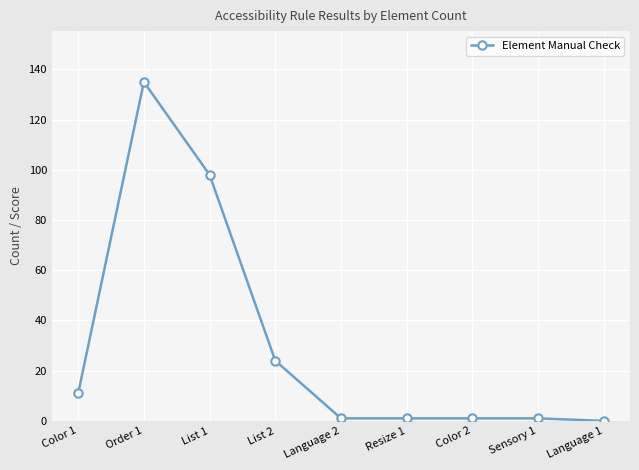

Where does the data first go above 1?

Color 1